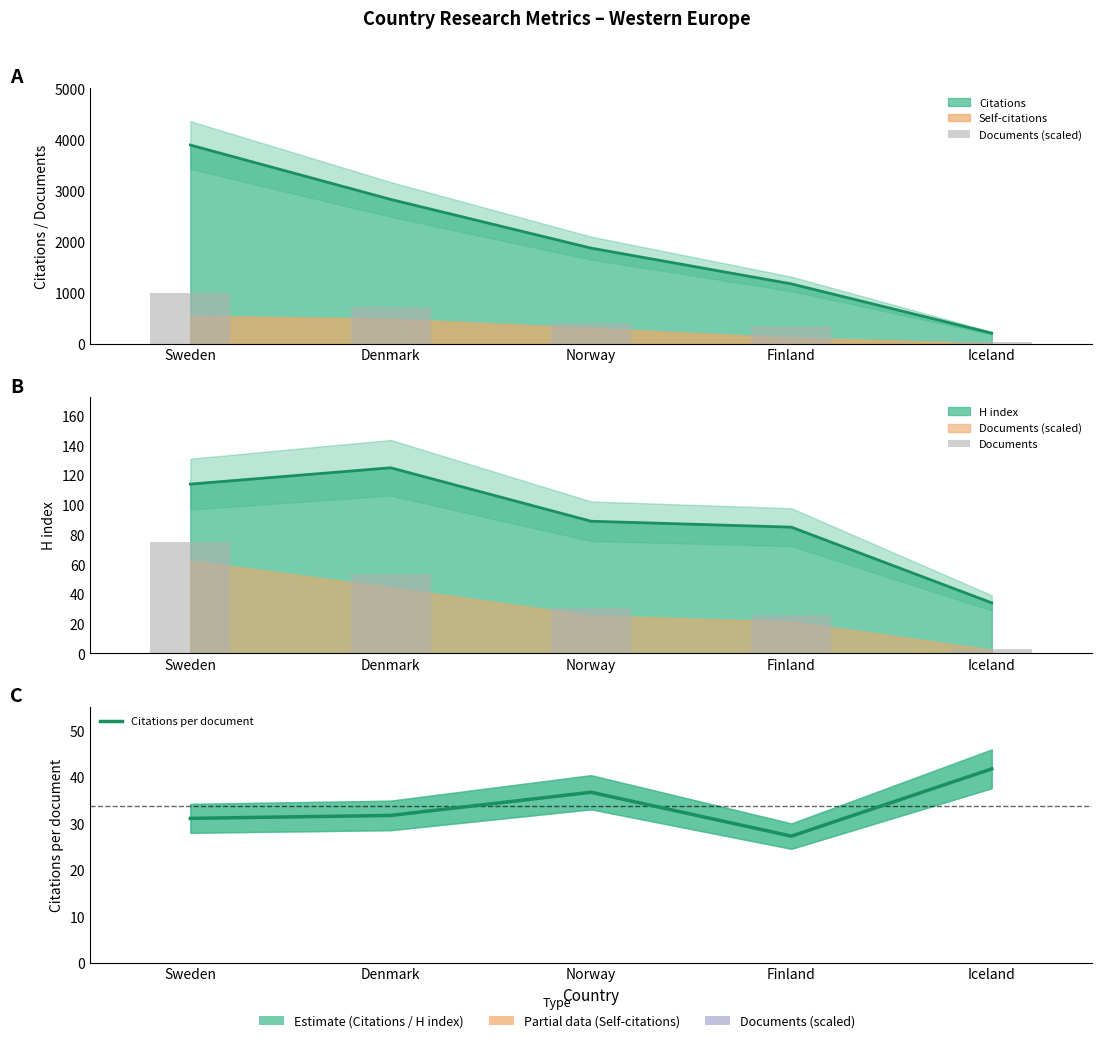

Rank the series at Finland from lowest to highest value.

Documents, Citations per document, Documents (scaled)